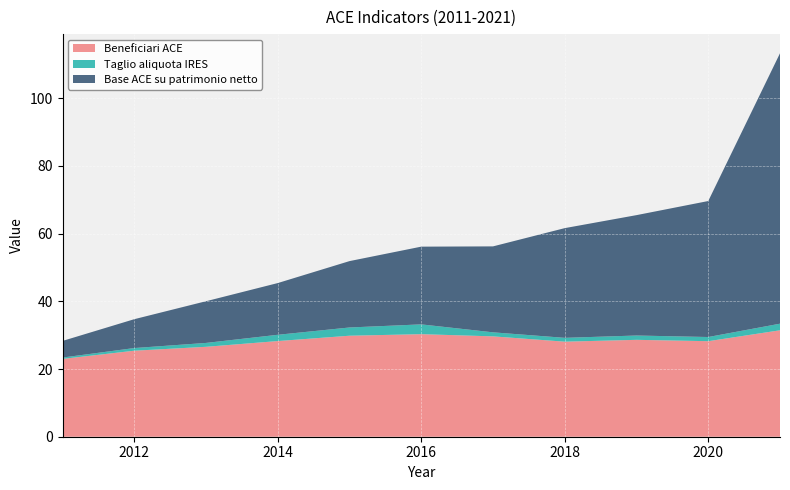

Reading left to right, what are all the values shown in this chart?

Beneficiari ACE: 2011=23.0	2012=25.4	2013=26.6	2014=28.3	2015=29.8	2016=30.3	2017=29.6	2018=28.1	2019=28.6	2020=28.2	2021=31.4
Taglio aliquota IRES: 2011=0.4	2012=0.8	2013=1.1	2014=1.9	2015=2.4	2016=2.9	2017=1.2	2018=1.1	2019=1.3	2020=1.2	2021=1.9
Base ACE su patrimonio netto: 2011=4.9	2012=8.5	2013=12.3	2014=15.3	2015=19.6	2016=23.0	2017=25.4	2018=32.4	2019=35.6	2020=40.2	2021=79.9